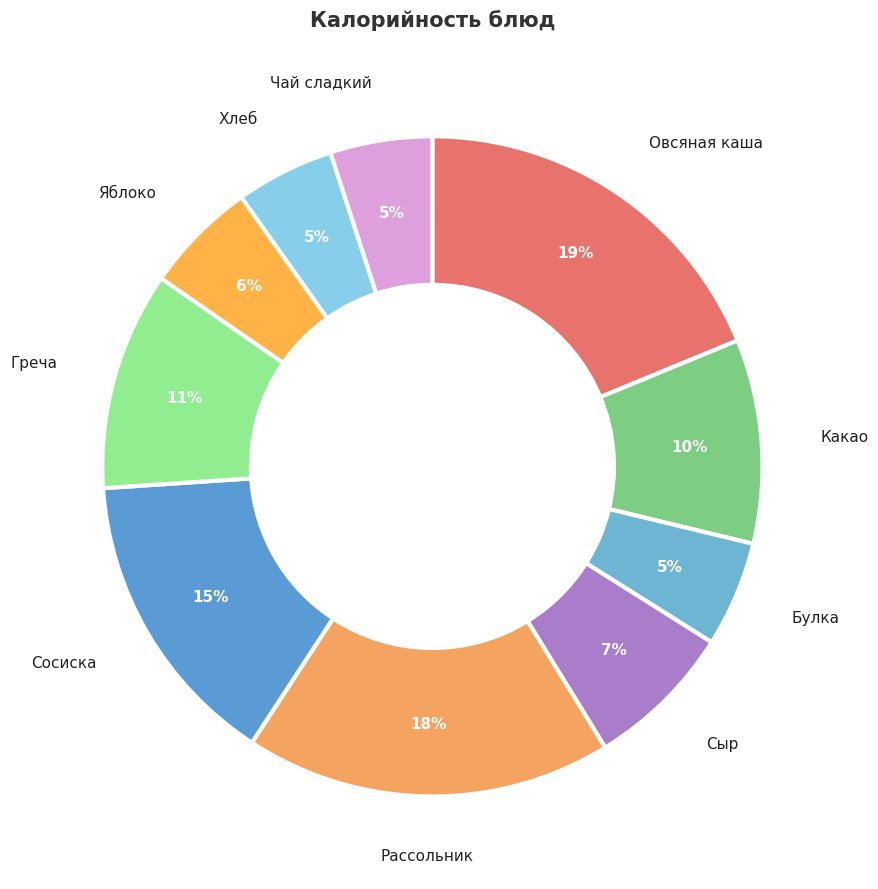

Which category has the biggest portion of the pie?

Овсяная каша